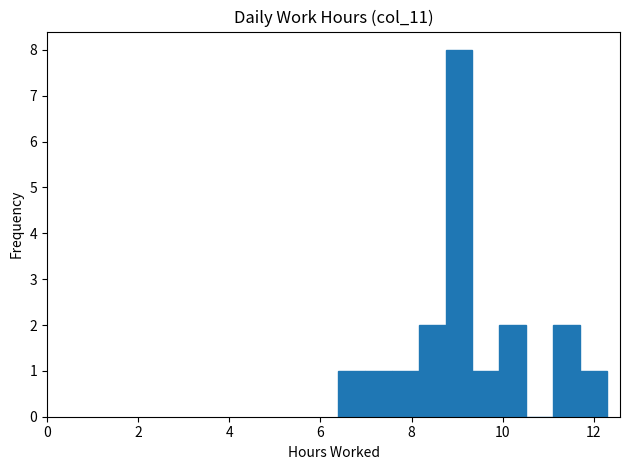

Read against the x-axis, roughly where is the centre of the tallest bar?

9.0